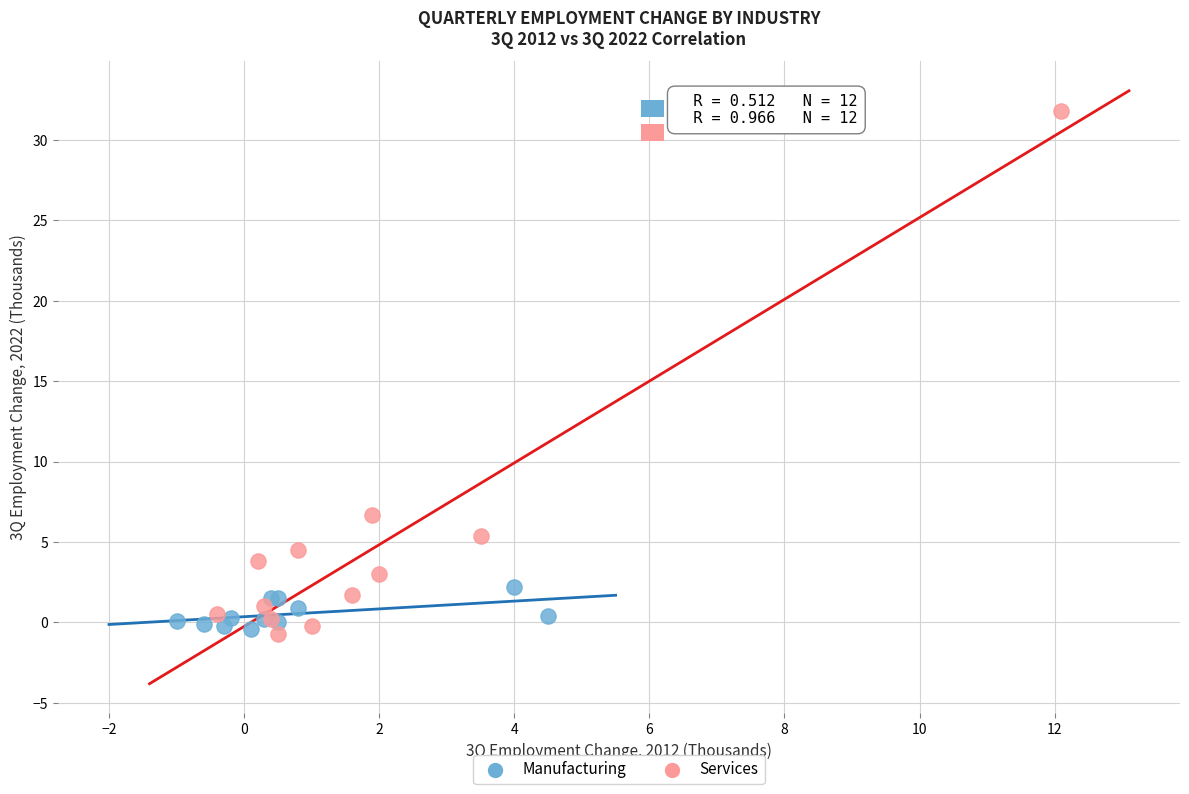

Which series has the largest Y range (max minus min)?

Services